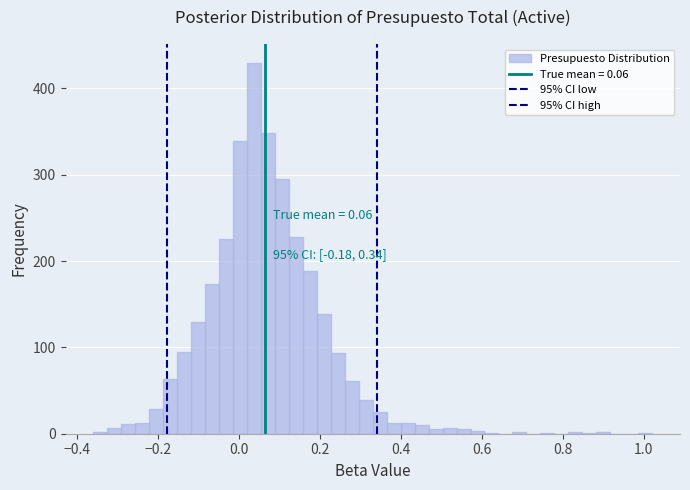

Around what value on the x-axis is the tallest bar? Give the approximate position of its centre, as read against the axis.

0.04